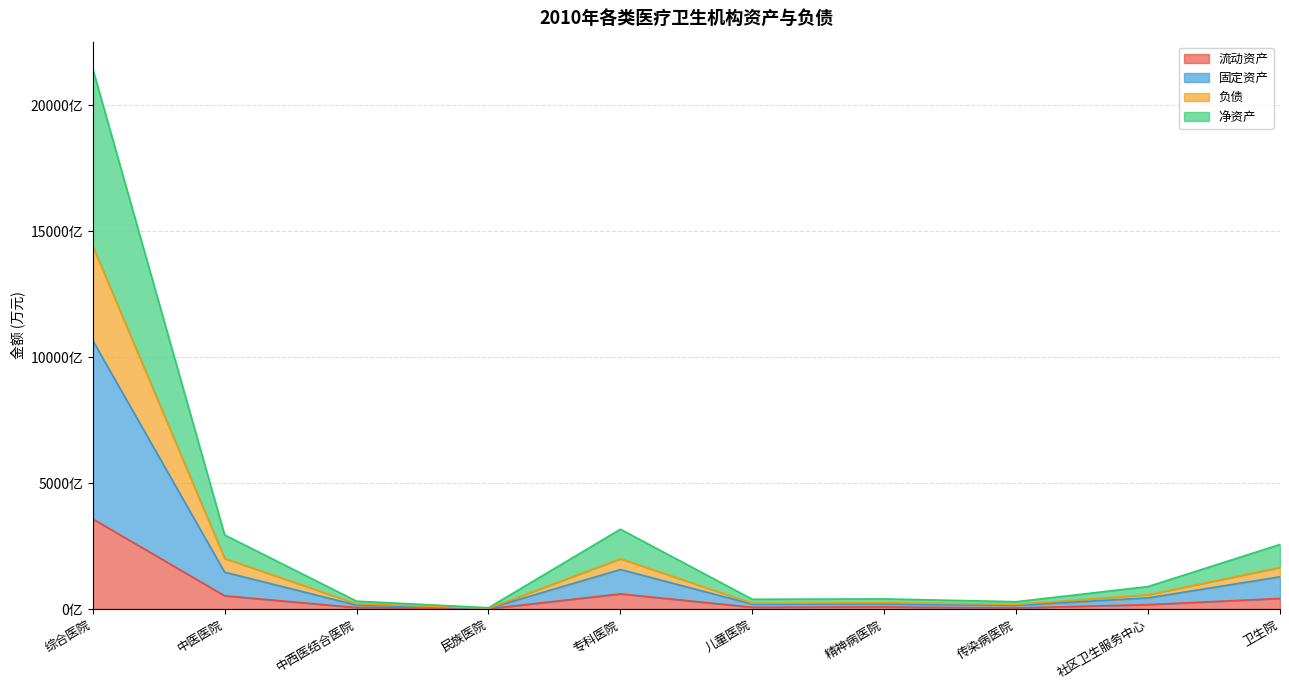

List the series in order of their overall mean, highest first.

净资产, 固定资产, 负债, 流动资产